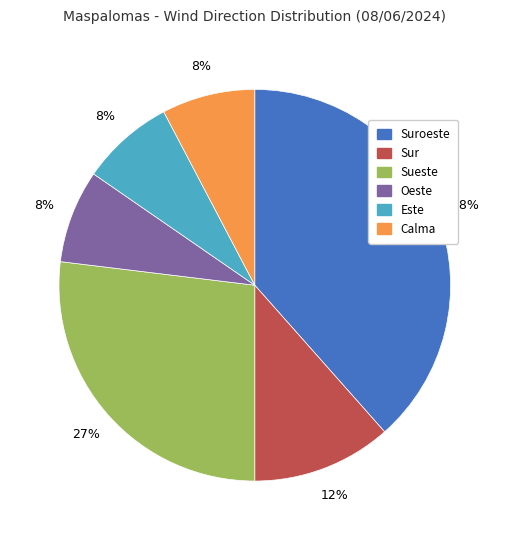

Which category has the biggest portion of the pie?

Suroeste